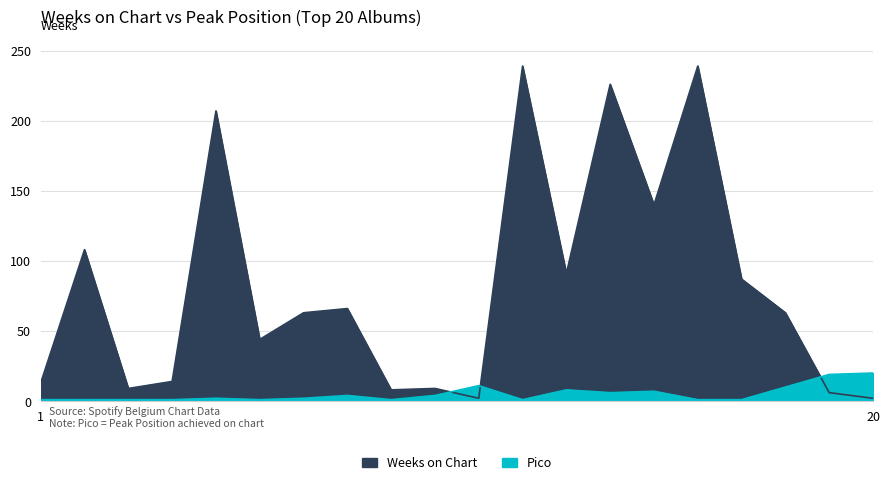

What is the minimum value shown in the chart?

1